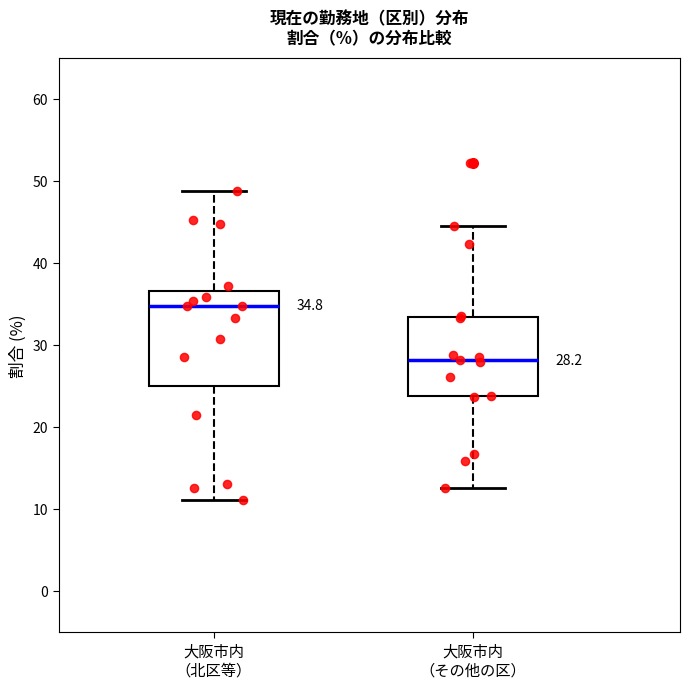

Which box has the highest median line?

大阪市内 （北区等）